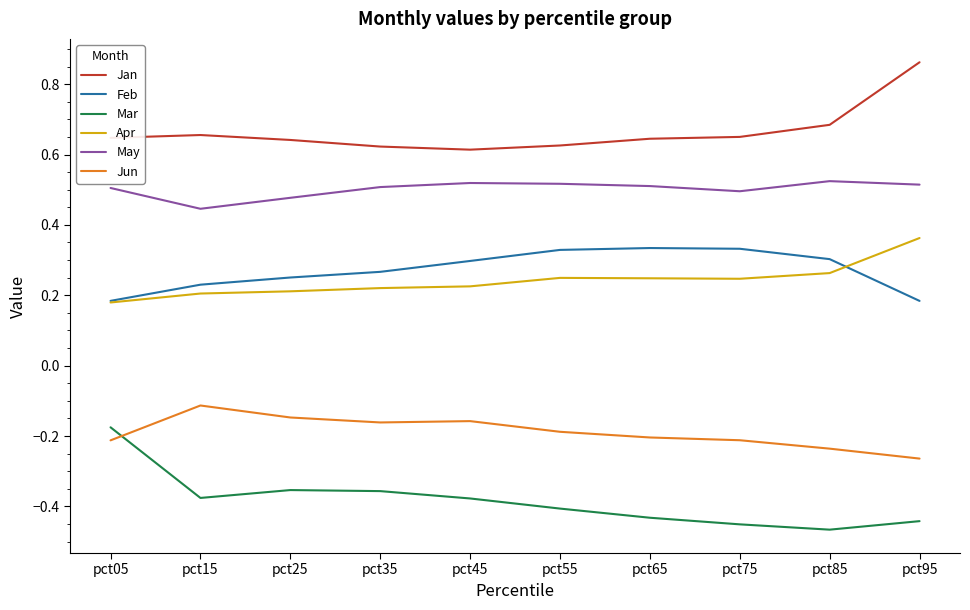

What is the difference between the highest and lowest values at pct15?

1.0